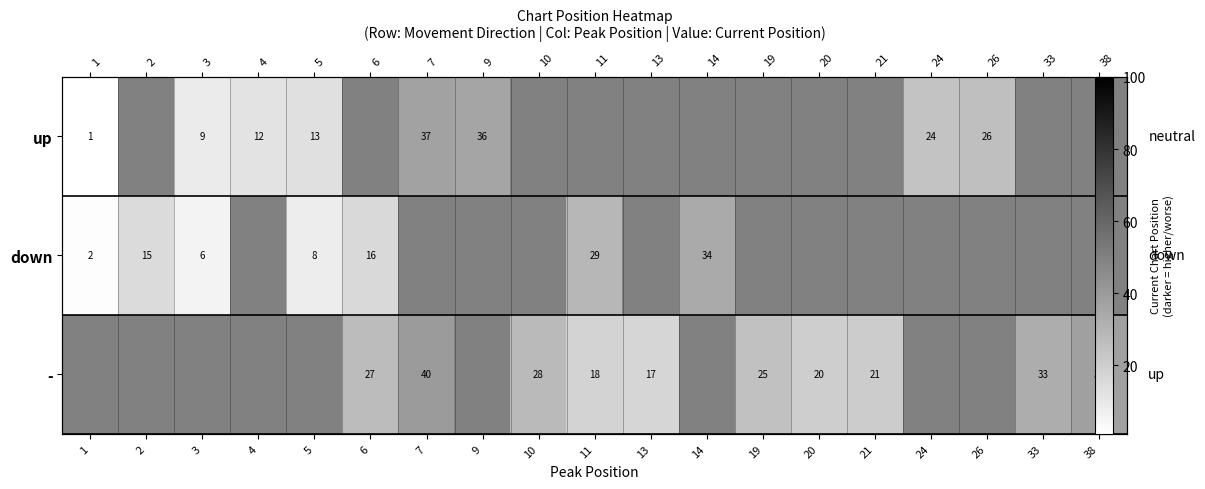

The up series shows 70 at 2. True or false?

False